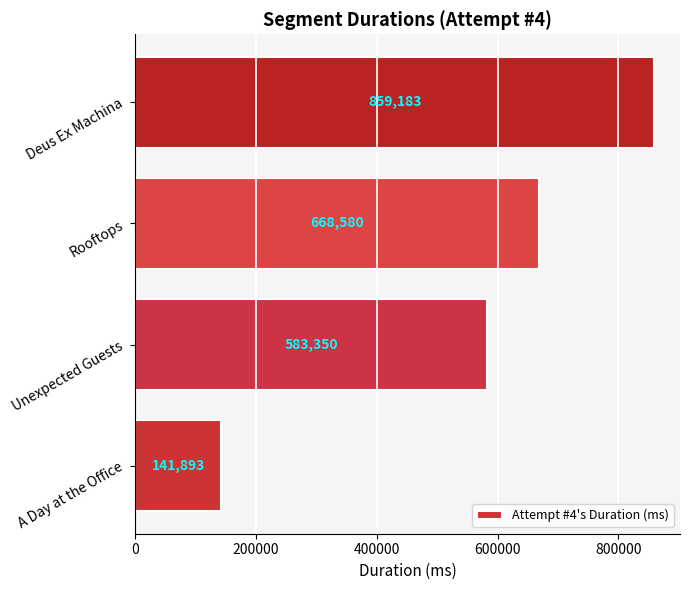

The value at Unexpected Guests is 905256. True or false?

False